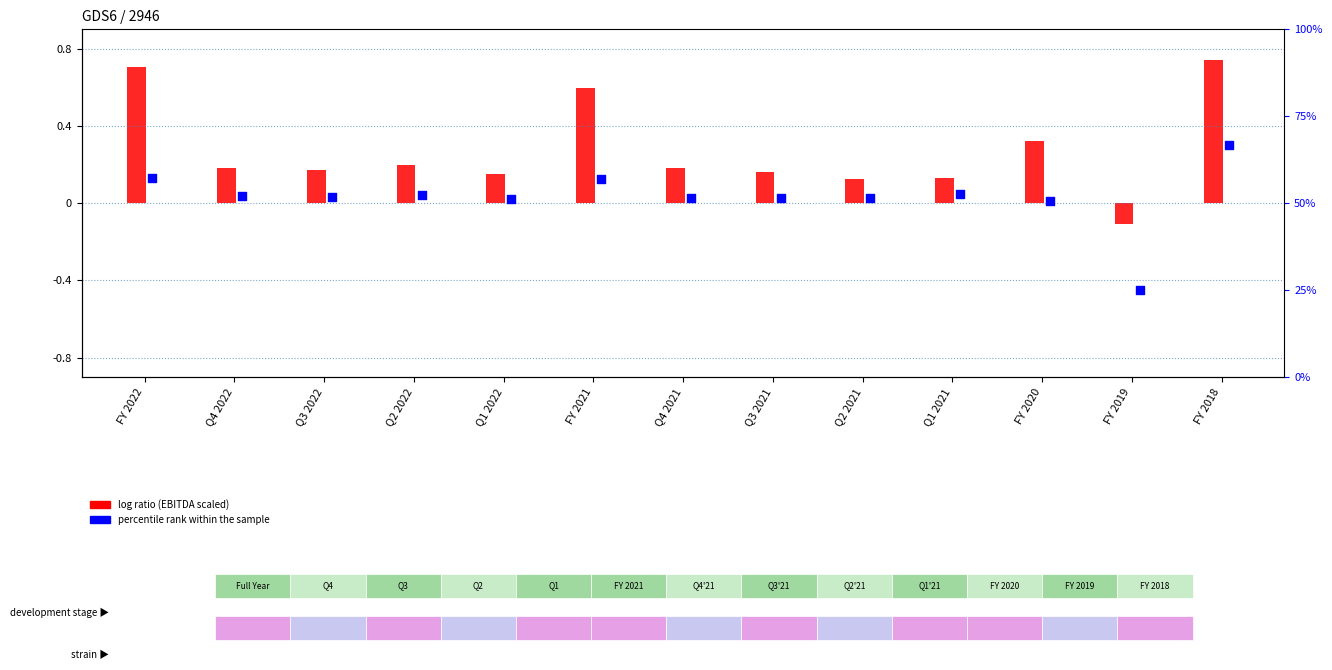

What is the total value across all series at Q1 2021?

0.2